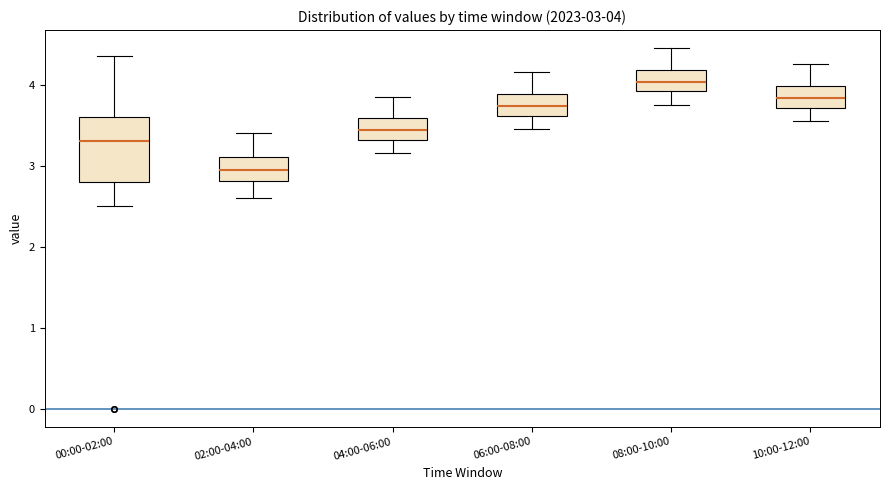

Comparing the boxes themselves (not the whiskers), which one is the tallest?

00:00-02:00